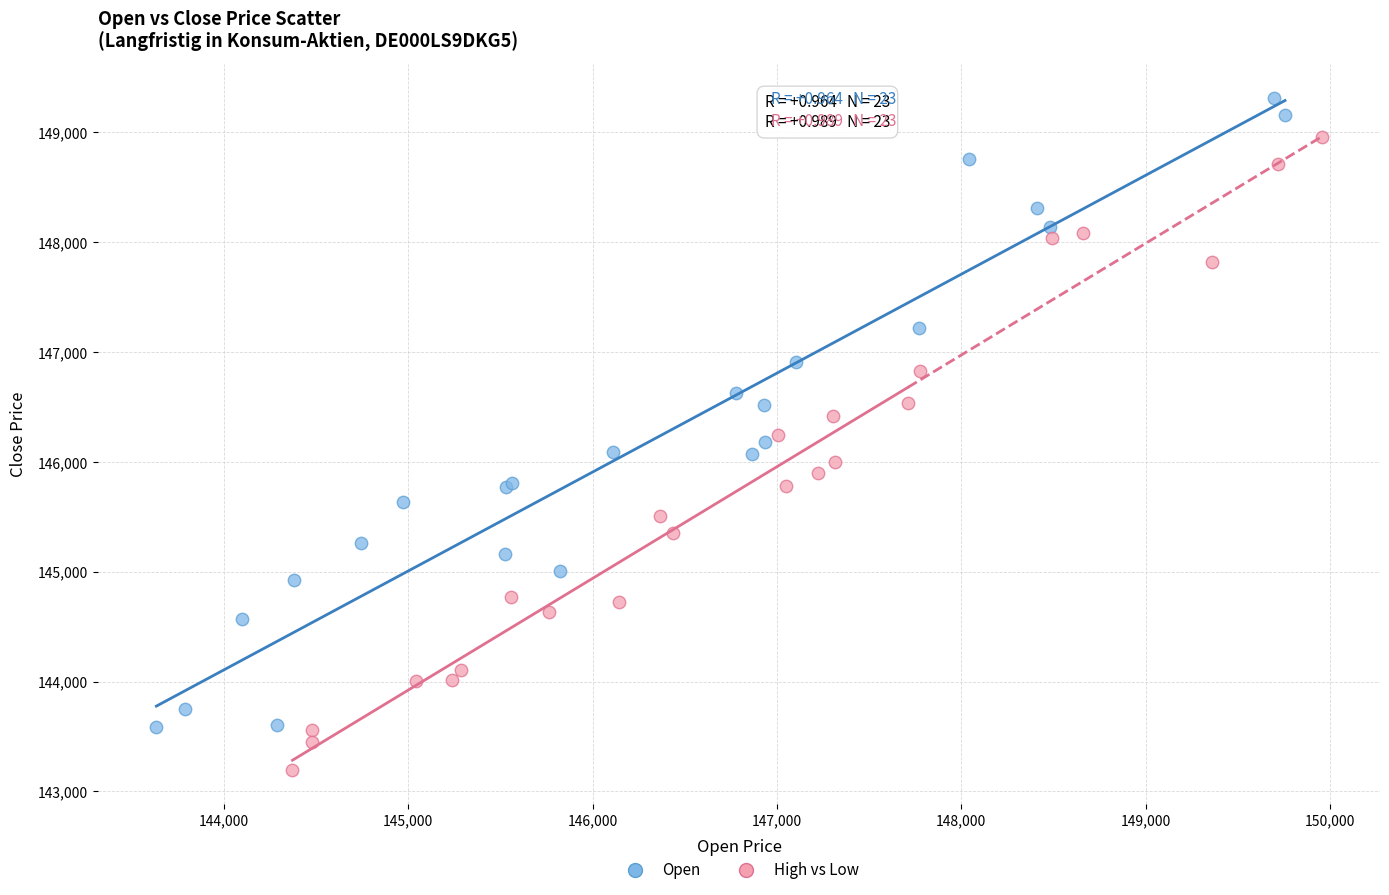

What are all the series names shown in the legend?

Open, High vs Low